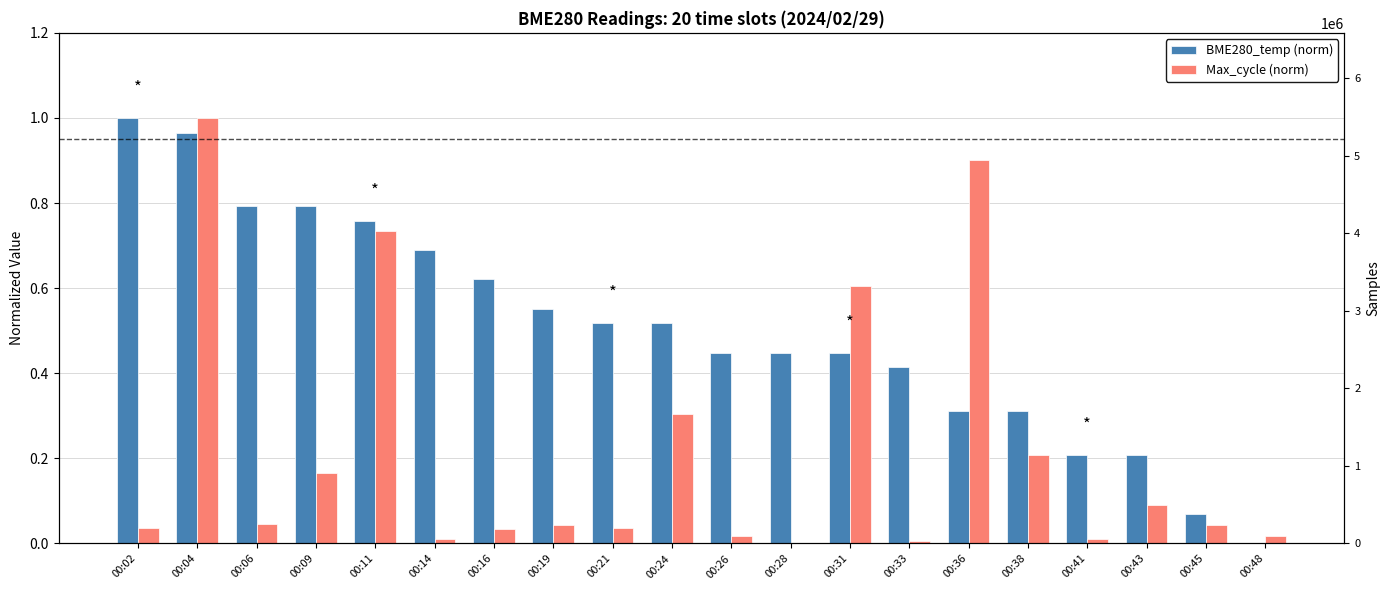

How many categories are shown in the chart?

20